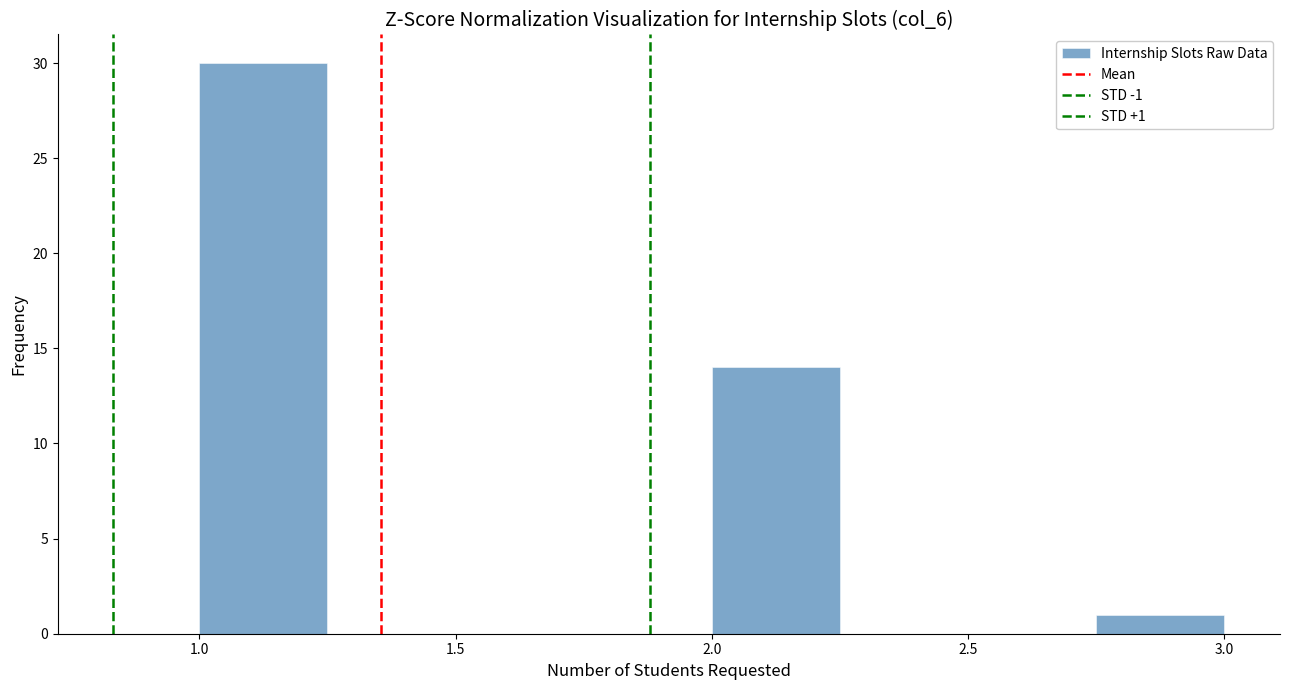

Over which range of the x-axis is the bar tallest?

1.00 to 1.25